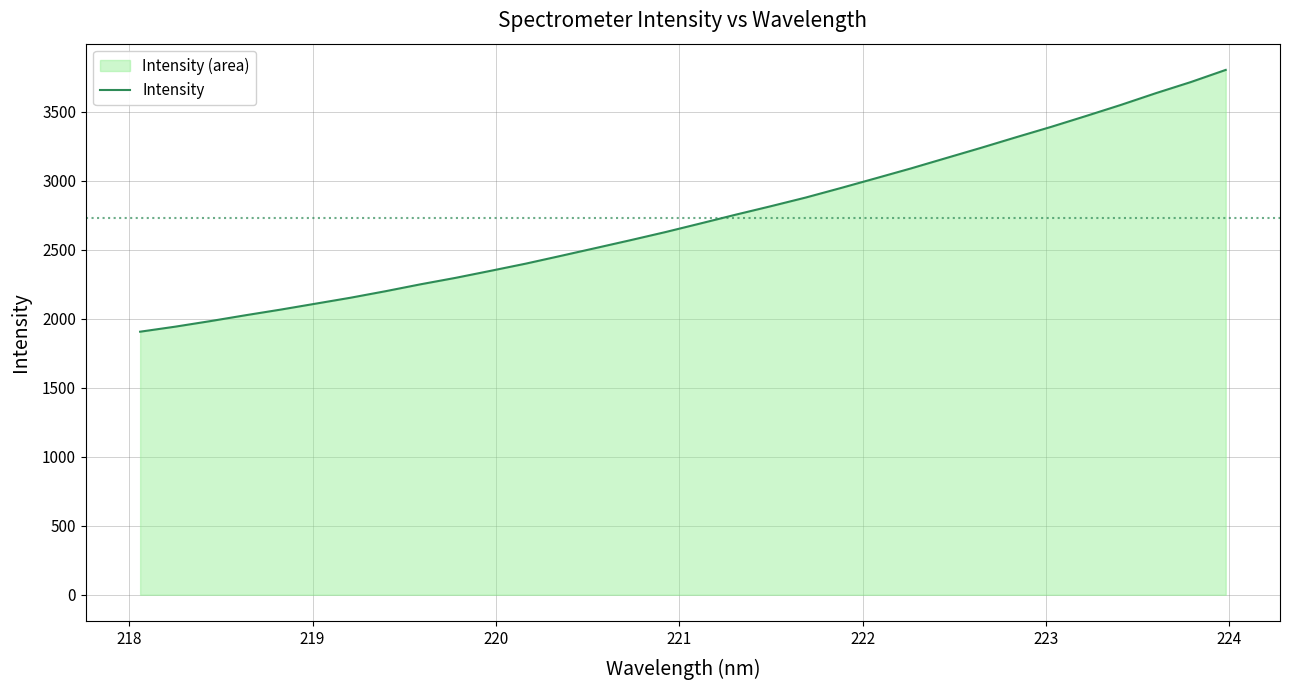

What is the greatest value displayed?

3801.5